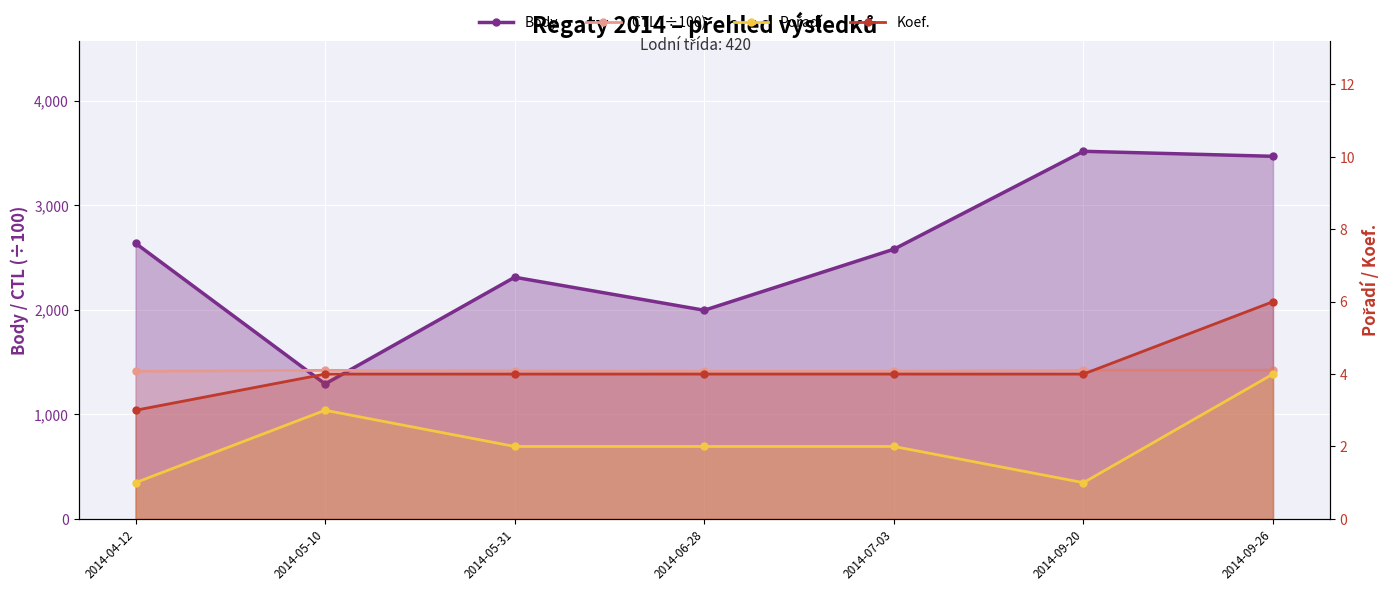

The value of Pořadí at 2014-05-31 is 2.0. True or false?

True